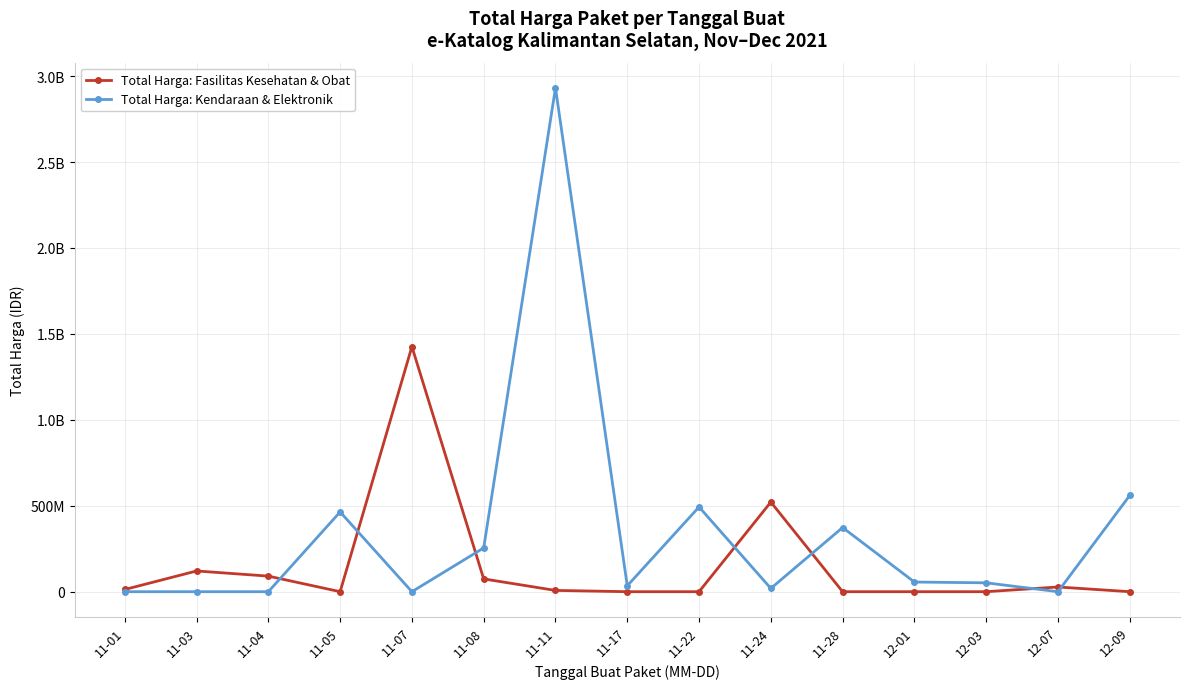

What position from the left is 11-05?

4